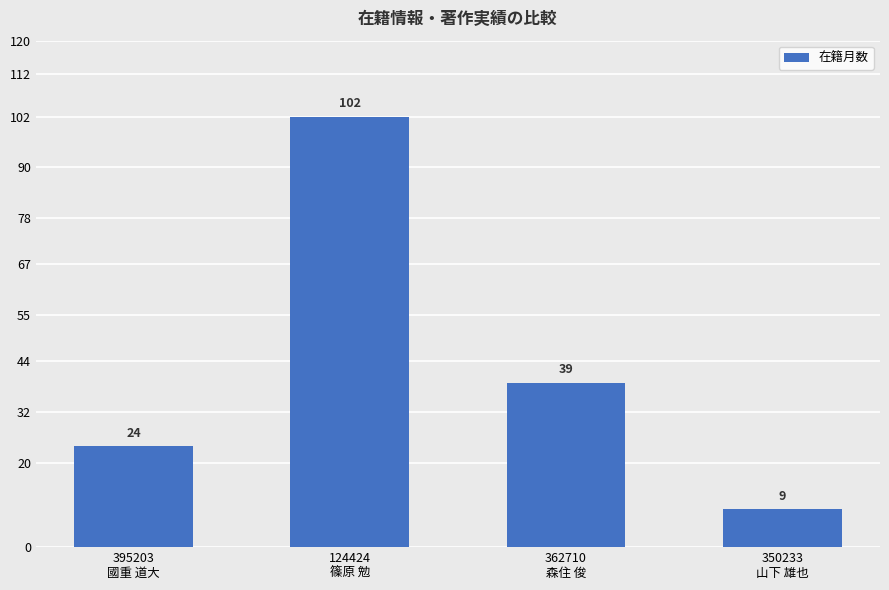

Reading left to right, transcribe all the data shown in this chart.

395203
國重 道大=24	124424
篠原 勉=102	362710
森住 俊=39	350233
山下 雄也=9